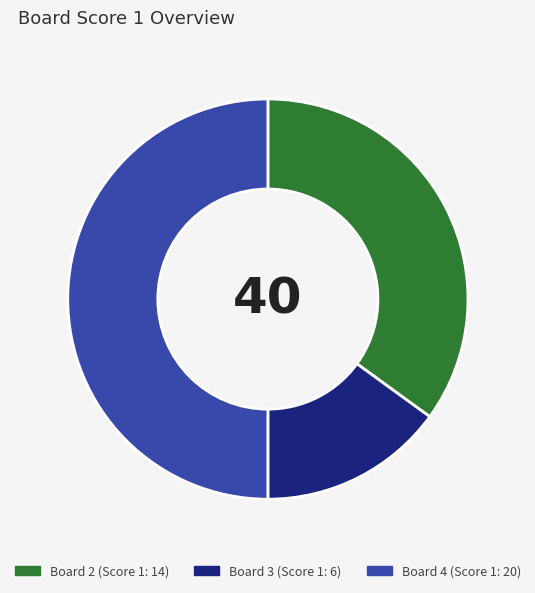

How many slices are in this pie chart?

3